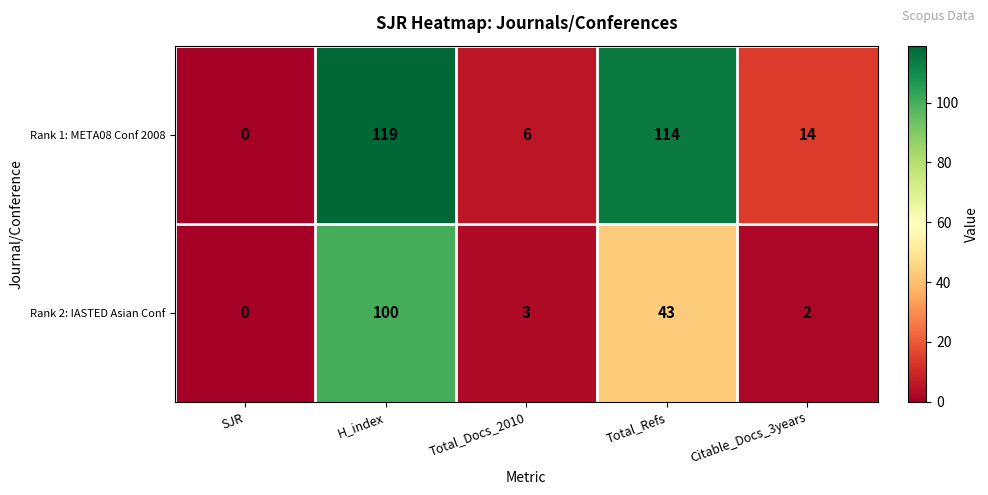

What is the greatest value displayed?

119